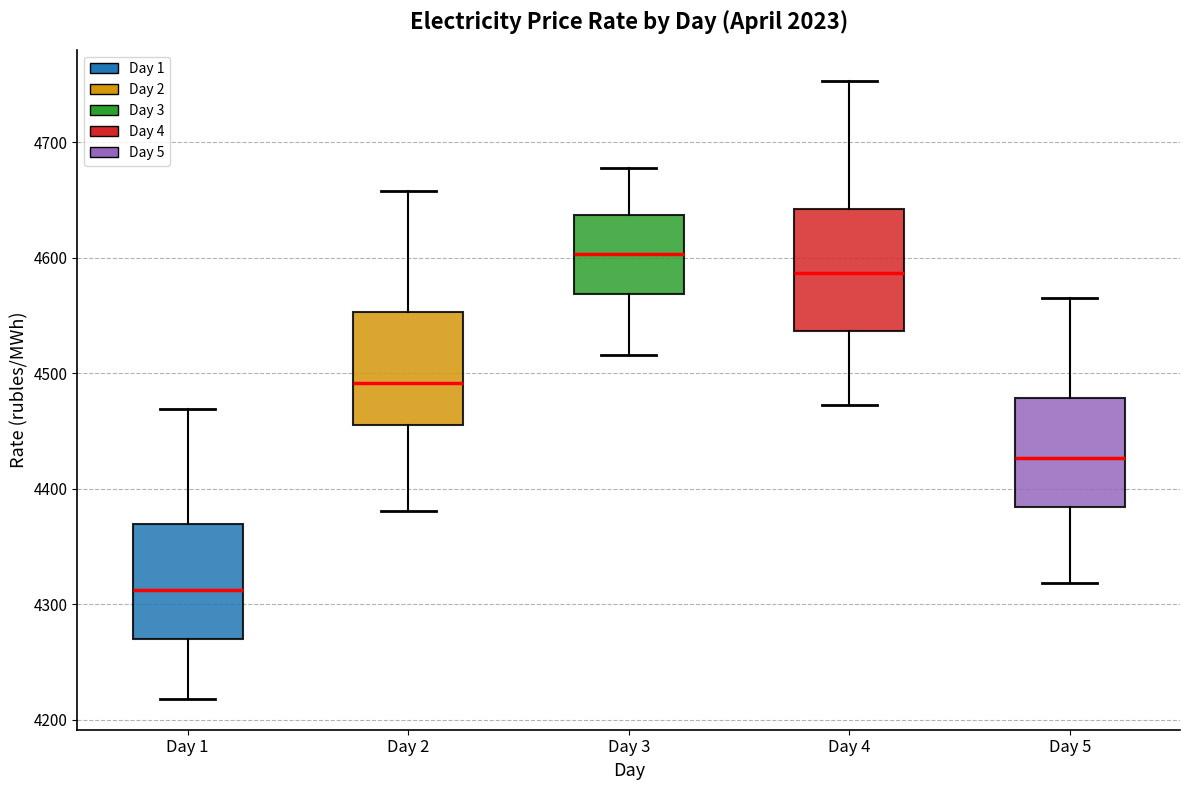

Reading left to right, transcribe this box plot: for each box, give where its median line is, the range the box spans, and where its two whiskers end, as read against the y-axis. The values are not printed on the chart, so give them approximately, as read against the axis.

Day 1: median 4310, box 4270 to 4370, whiskers 4220 to 4470
Day 2: median 4490, box 4450 to 4550, whiskers 4380 to 4660
Day 3: median 4600, box 4570 to 4640, whiskers 4520 to 4680
Day 4: median 4590, box 4540 to 4640, whiskers 4470 to 4750
Day 5: median 4430, box 4380 to 4480, whiskers 4320 to 4560